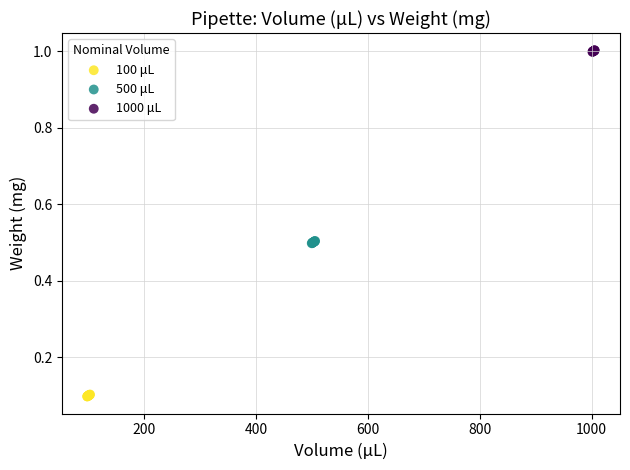

Which series contains the lowest Y value?

100 μL